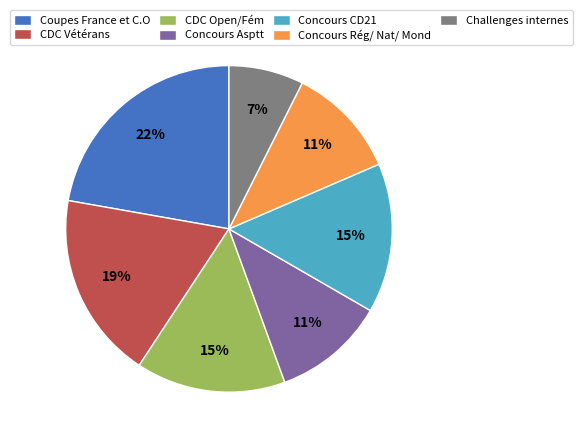

To the nearest percent, what is the difference between the largest and smallest slice percentages?

15%